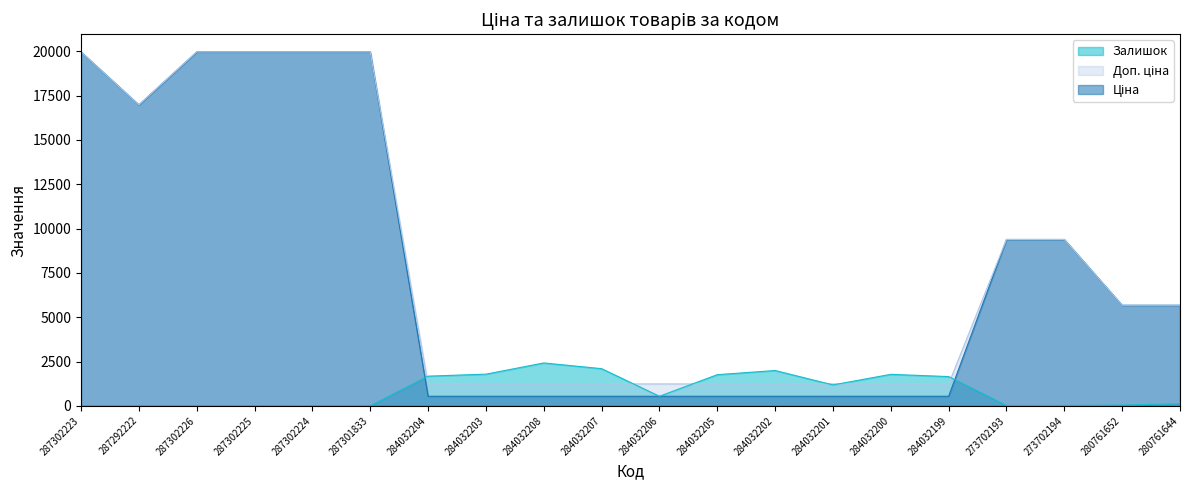

At how many categories does at least one series exceed 6779?

8